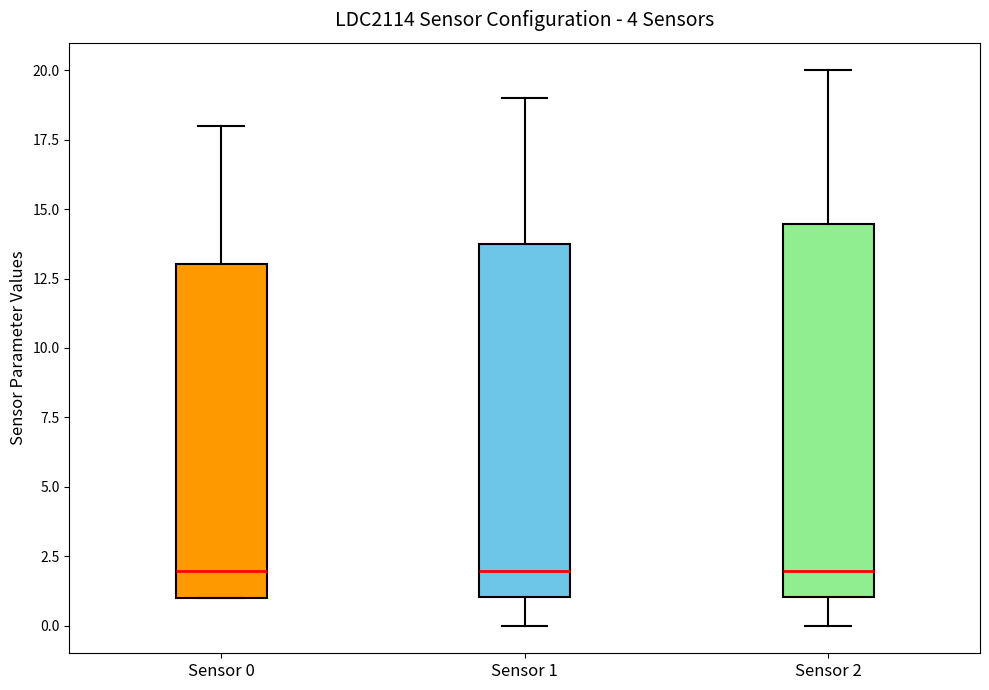

Reading left to right, read every box against the y-axis: the position of its median line, the range the box covers, and the ends of its whiskers. The values are not printed on the chart, so give them approximately, as read against the axis.

Sensor 0: median 2.0, box 1.0 to 13.0, whiskers 1.0 to 18.0
Sensor 1: median 2.0, box 1.0 to 13.5, whiskers 0.0 to 19.0
Sensor 2: median 2.0, box 1.0 to 14.5, whiskers 0.0 to 20.0